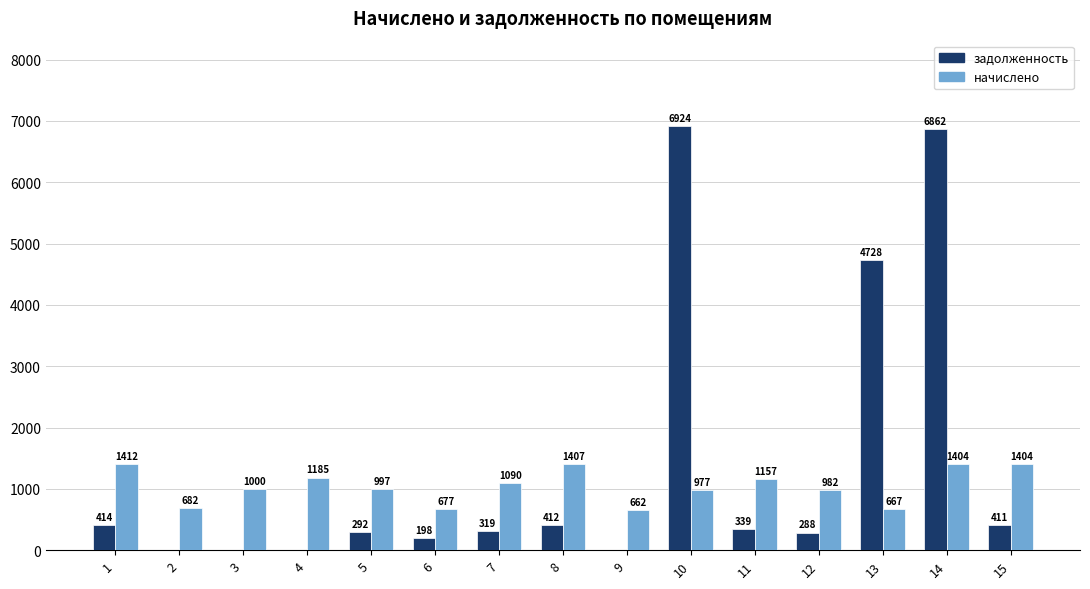

The начислено series shows 897.7 at 15. True or false?

False